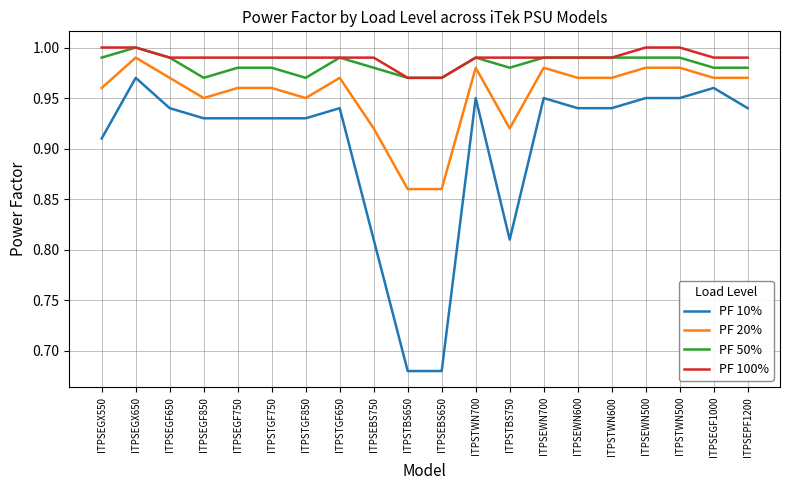

At which label does PF 50% reach its peak?

ITPSEGX650